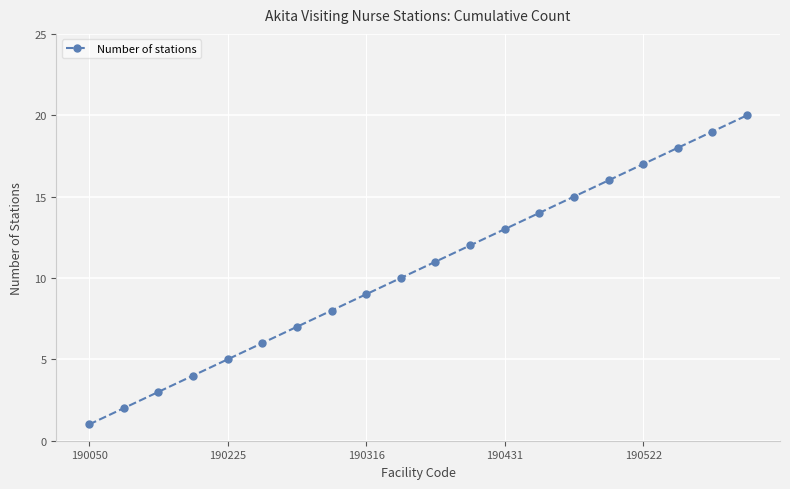

True or false: the data has more than 1 interior local peaks.

False